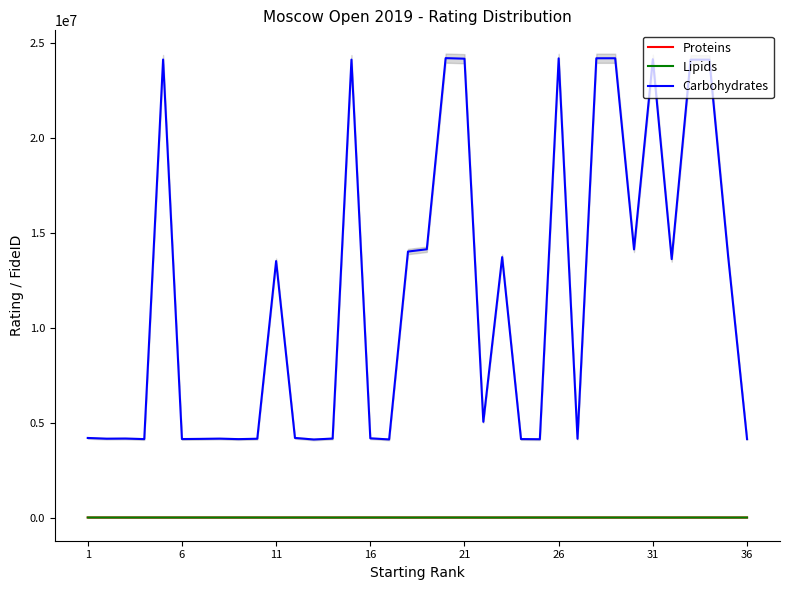

What is the difference between the second highest and second lowest values in the Carbohydrates series?

20064739